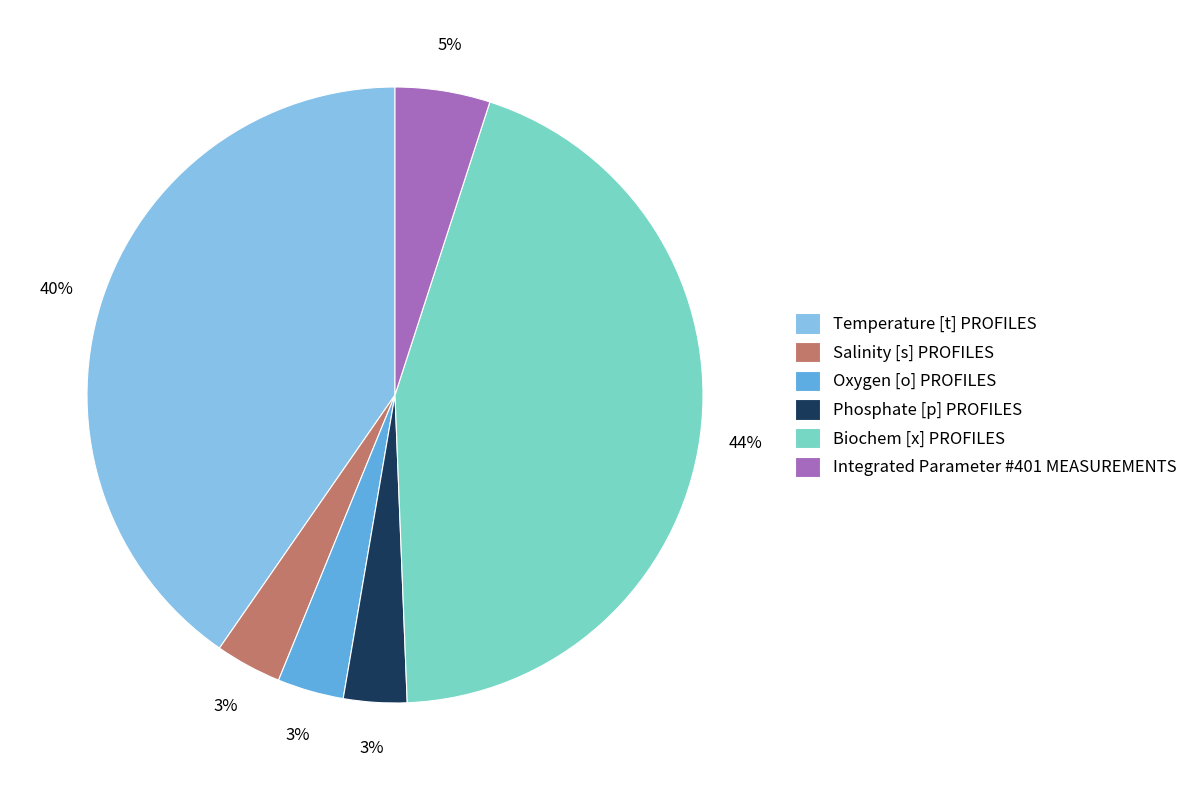

Count the number of slices in the pie.

6